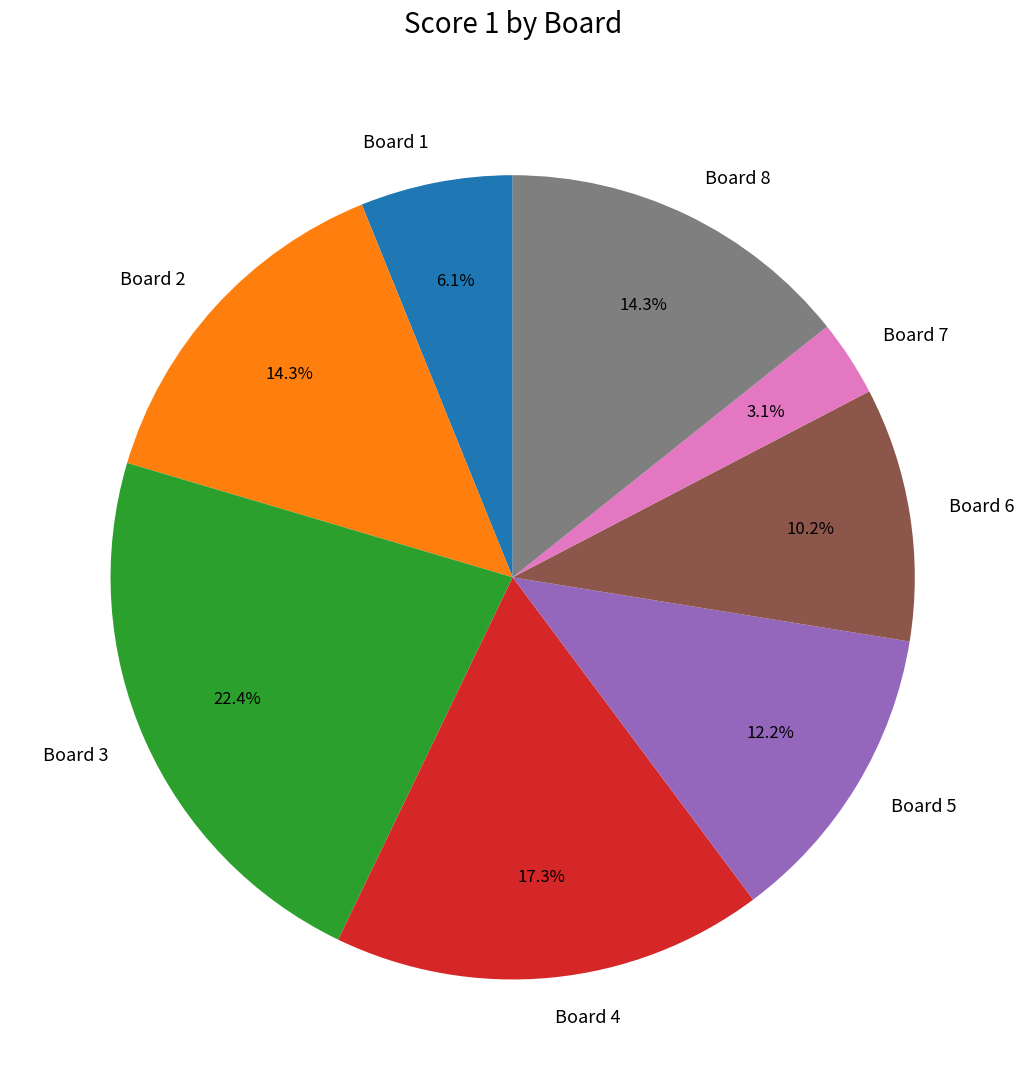

Combined, what portion of the pie is Board 1 and Board 6?

16.3%